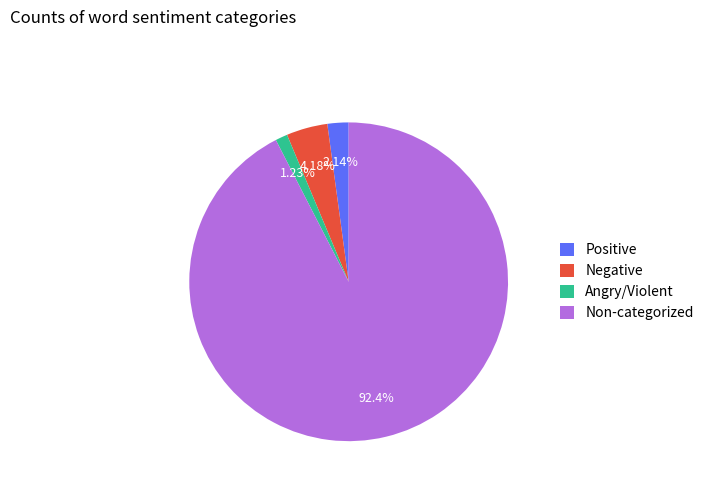

Which slice is the largest?

Non-categorized